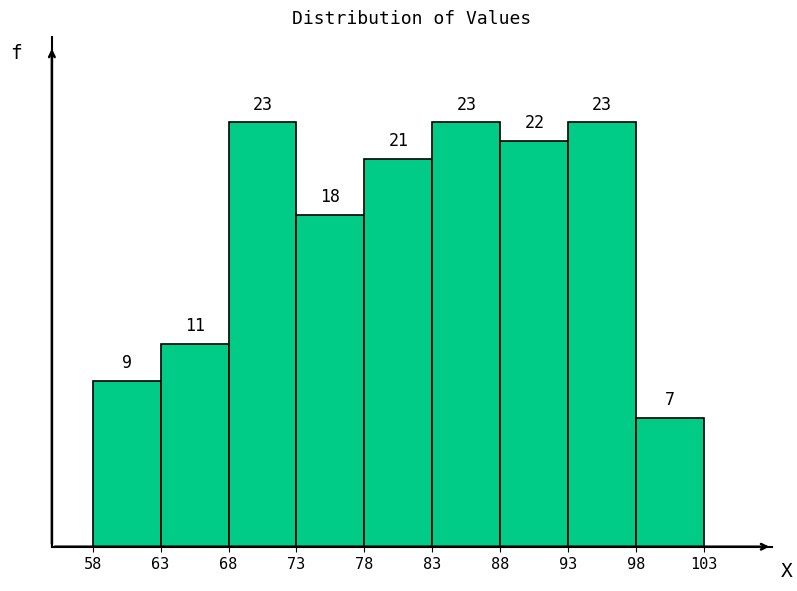

Reading left to right, list every bar in this chart as the range it spans on the x-axis followed by its height.

58 to 63: 9
63 to 68: 11
68 to 73: 23
73 to 78: 18
78 to 83: 21
83 to 88: 23
88 to 93: 22
93 to 98: 23
98 to 103: 7